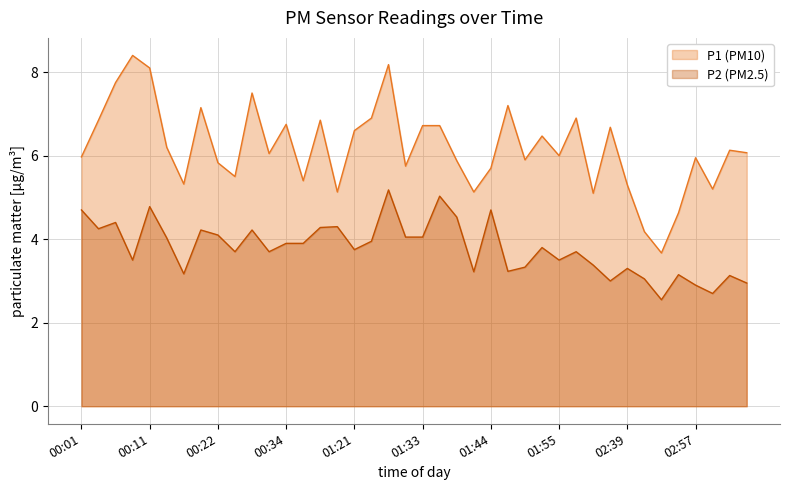

How many values in the P1 series are below 6?

18